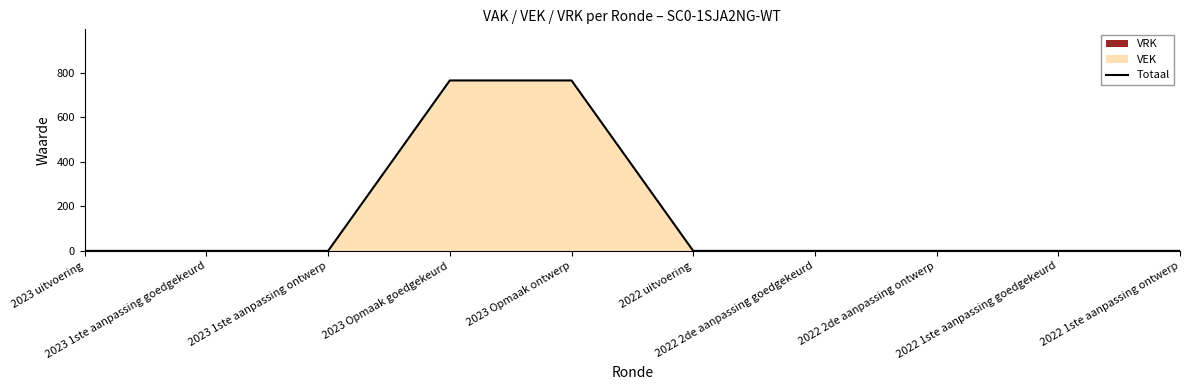

What is the label of the 8th point from the left?

2022 2de aanpassing ontwerp